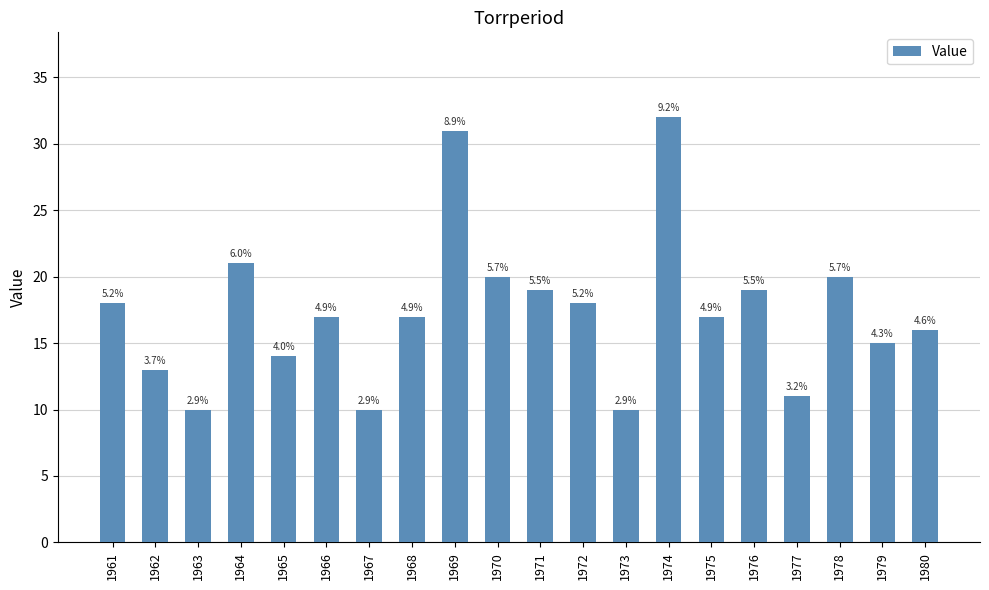

How many bars are there in total?

20